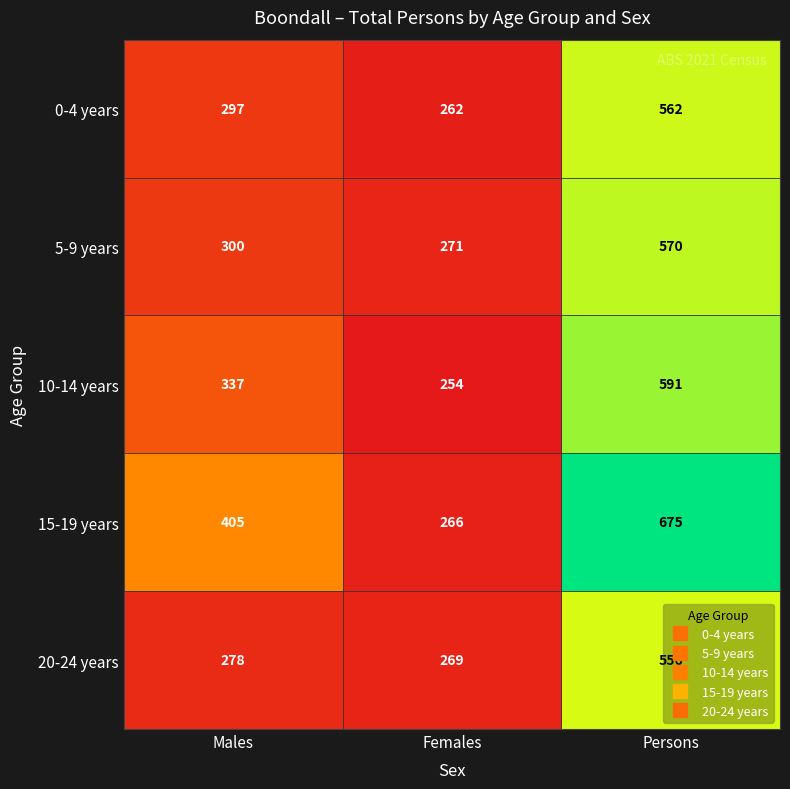

Is it true that 5-9 years equals 300 at Males?

True